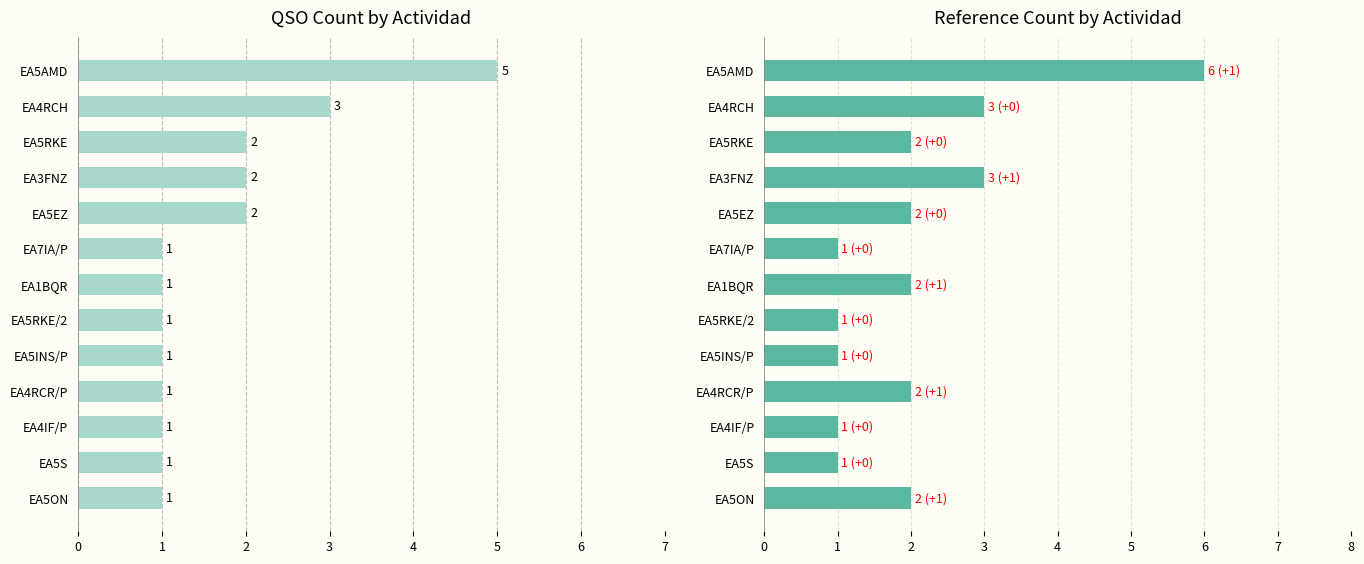

What is the difference between the second highest and second lowest values in the Ref Count series?

2